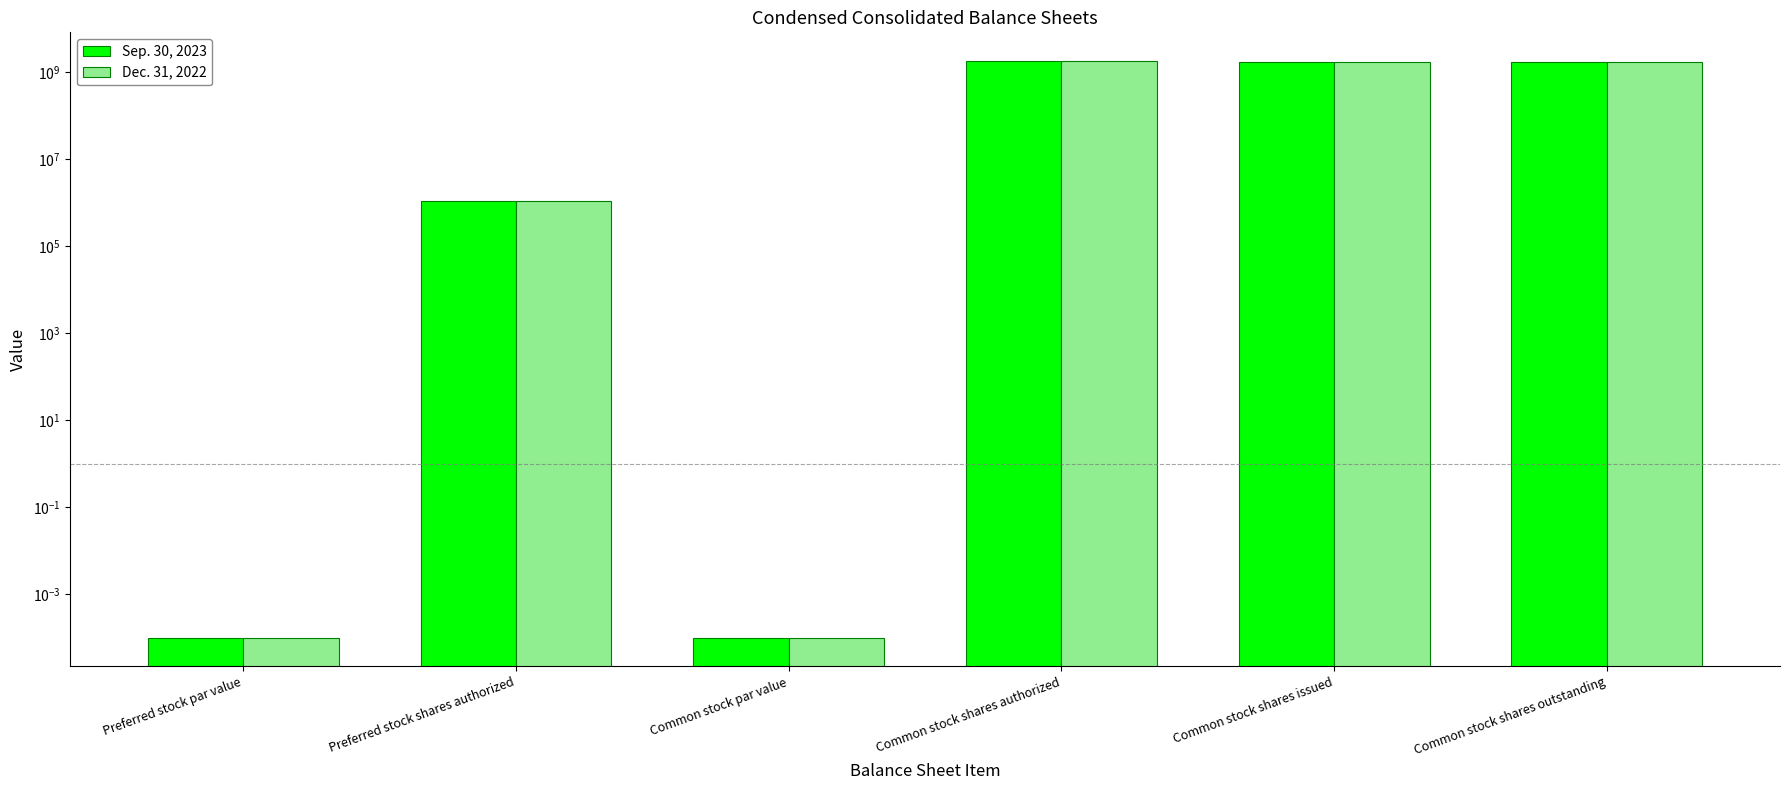

Is it true that Dec. 31, 2022 equals 770754325.1 at Common stock shares issued?

False